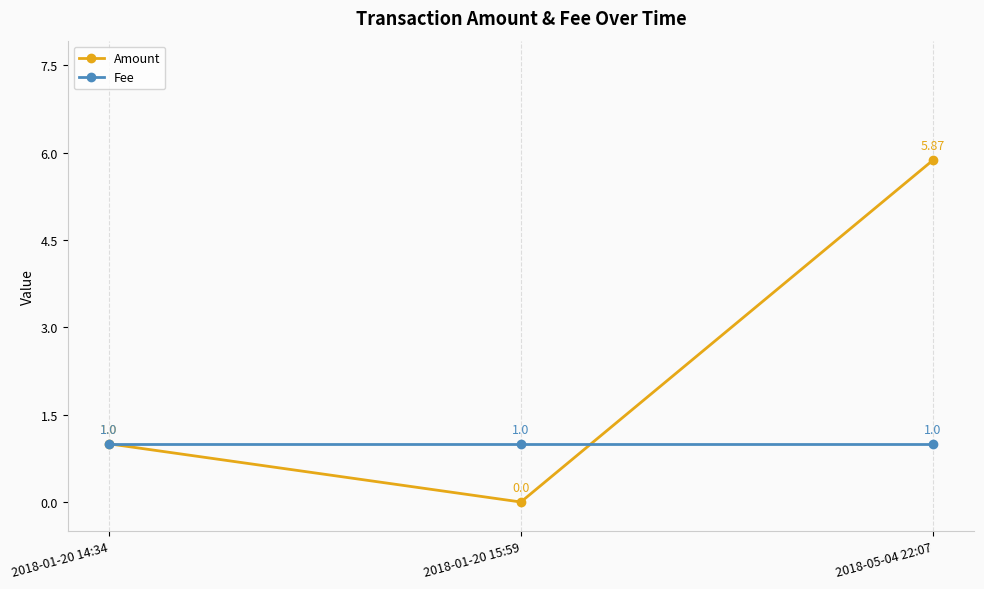

What is the label of the 3rd point from the right?

2018-01-20 14:34